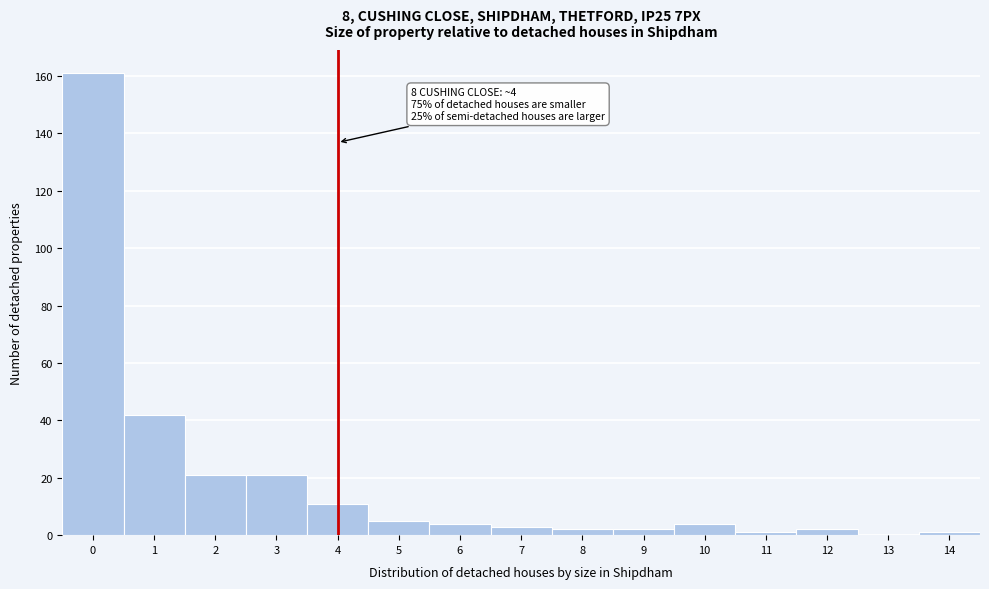

Reading left to right, transcribe all the data shown in this chart.

0=161	1=42	2=21	3=21	4=11	5=5	6=4	7=3	8=2	9=2	10=4	11=1	12=2	13=0	14=1